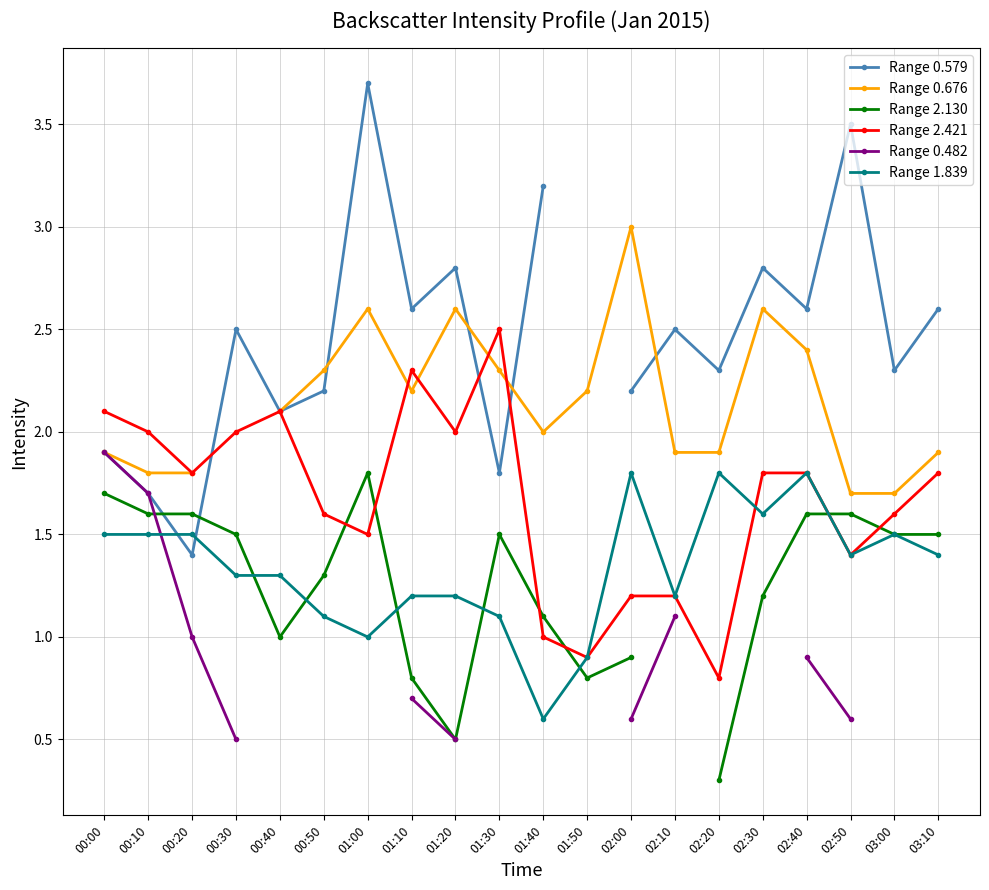

In Range 2.421, how many points are lower than both neighbors (excluding endpoints)?

6